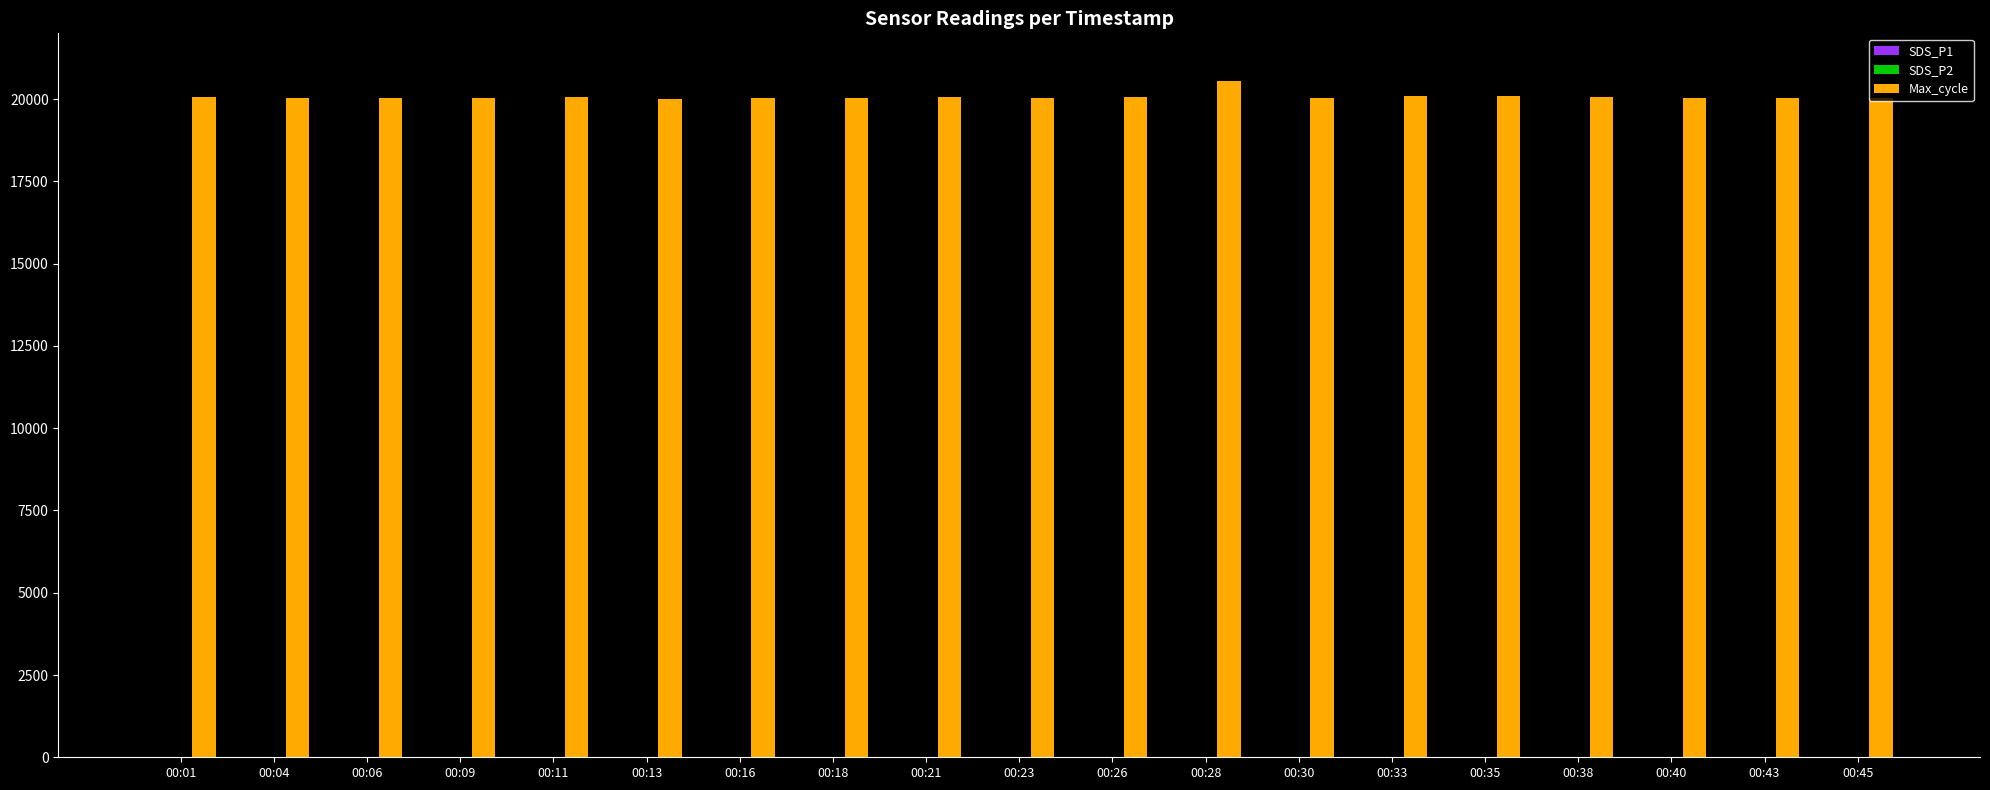

The value of Max_cycle at 00:35 is 6481.1. True or false?

False